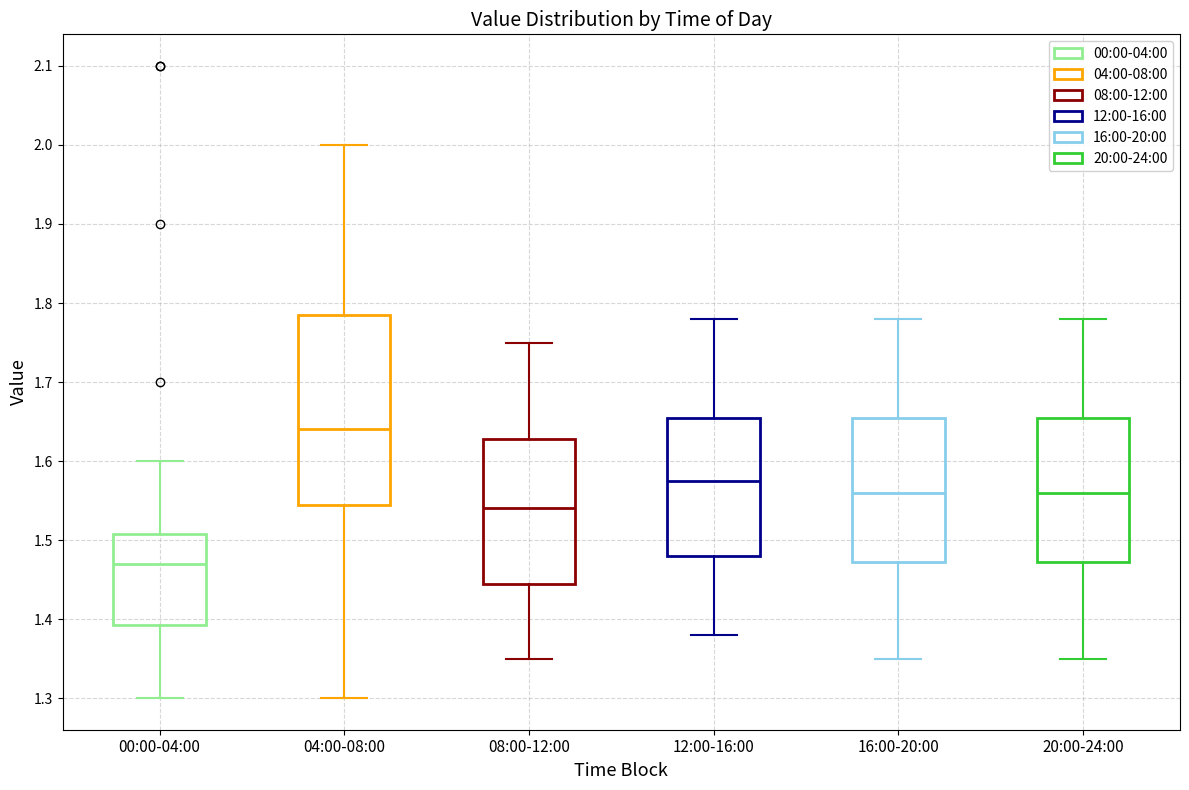

Which box has the highest median line?

04:00-08:00